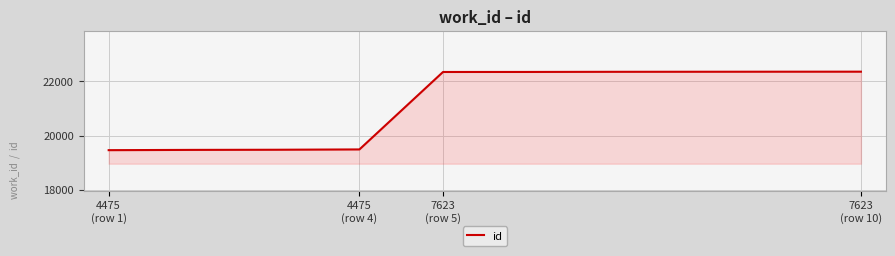

What is the greatest value displayed?

22361